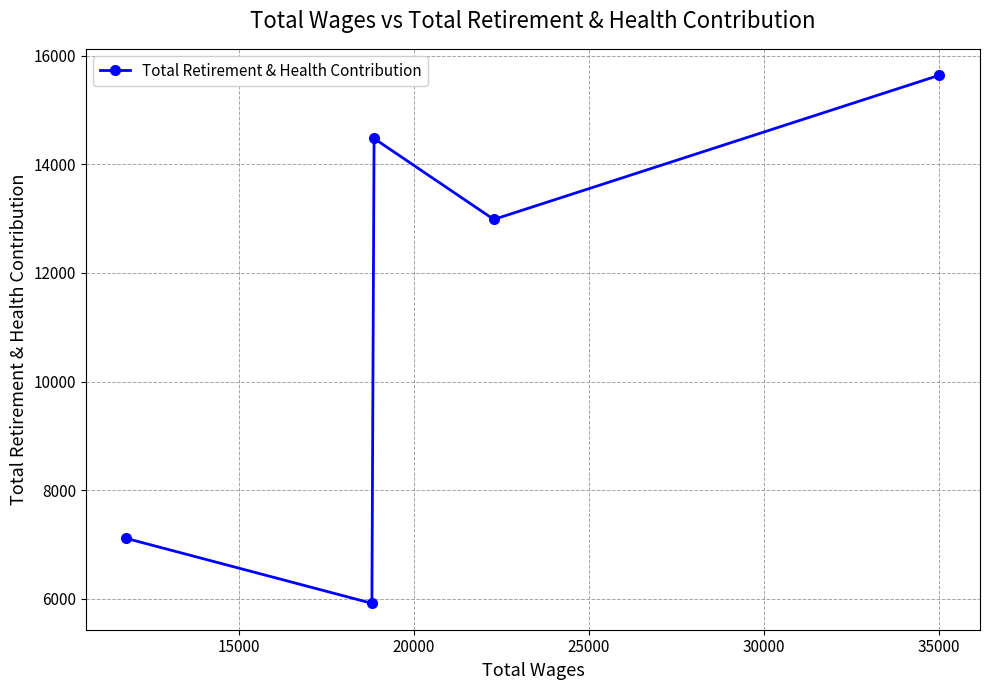

What is the value of the 2nd point from the left?

5918